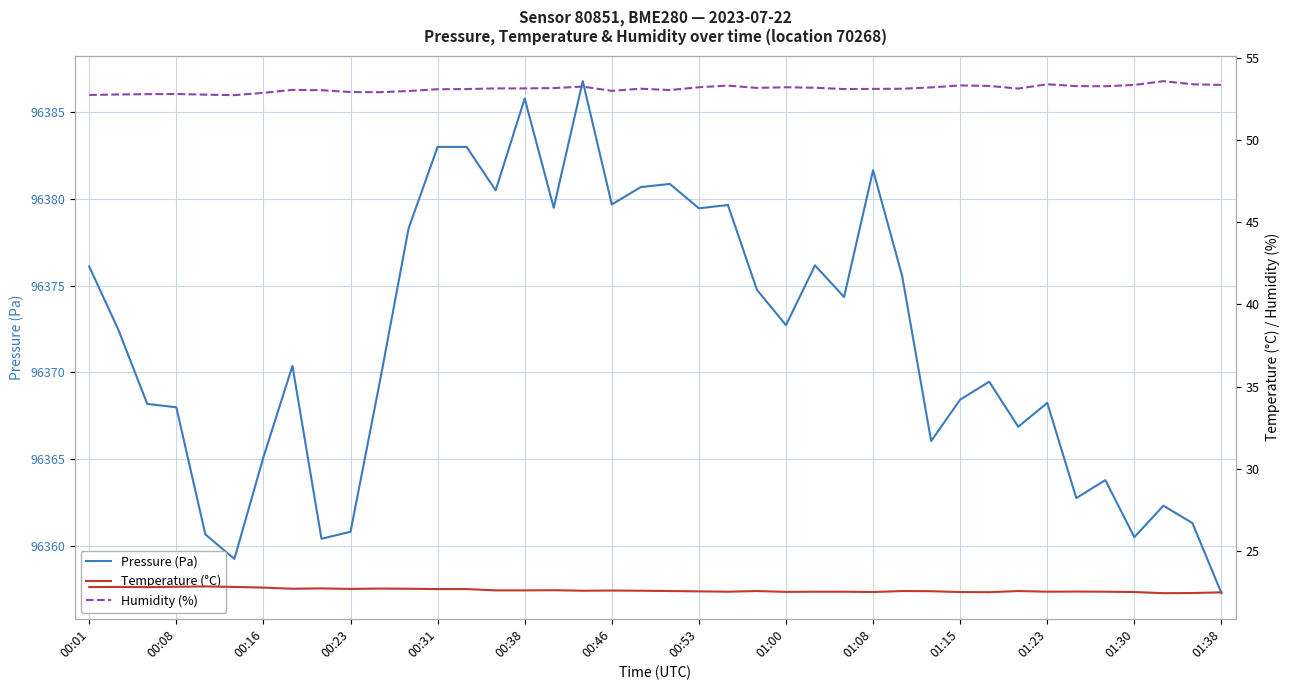

True or false: Humidity (%) and Pressure (Pa) cross at least once.

False